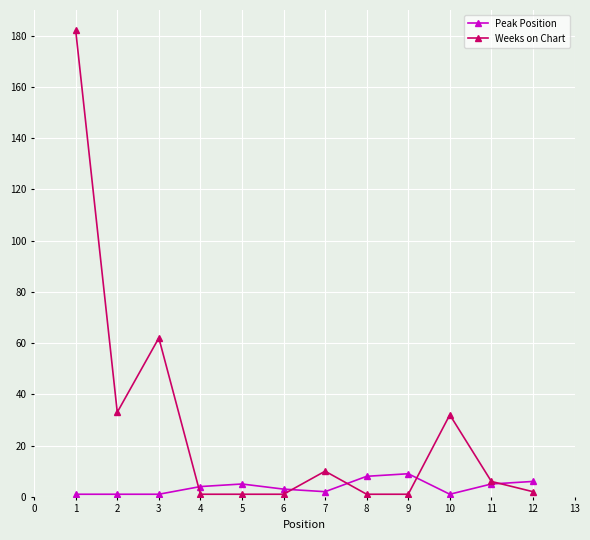

Reading right to left, what are all the values shown in this chart?

Peak Position: 6	5	1	9	8	2	3	5	4	1	1	1
Weeks on Chart: 2	6	32	1	1	10	1	1	1	62	33	182